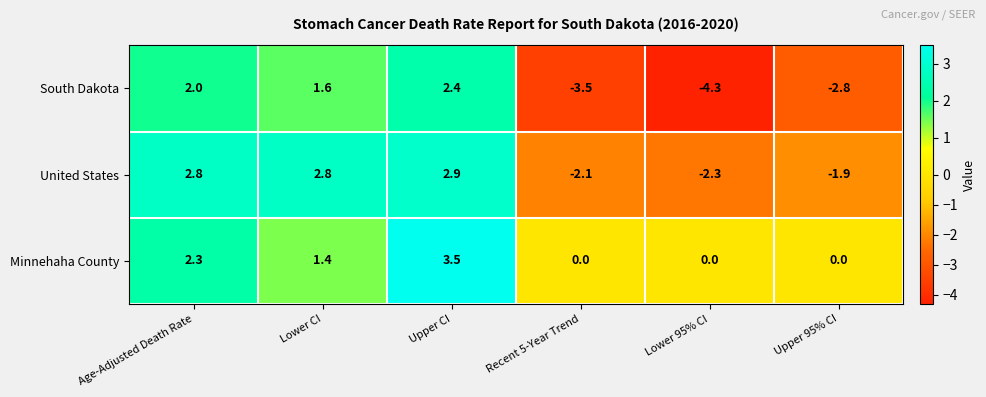

List the series in order of their overall mean, lowest first.

South Dakota, United States, Minnehaha County